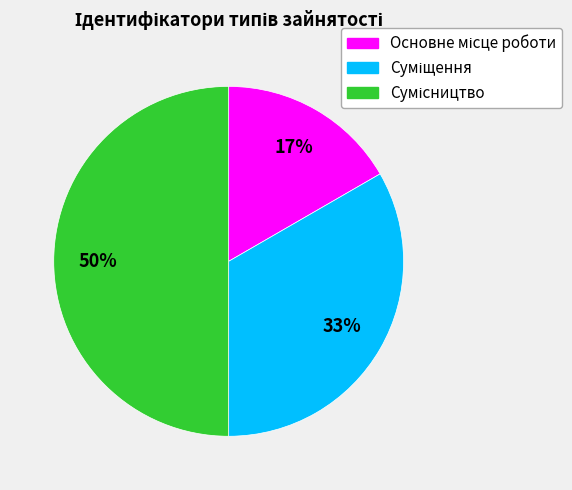

To the nearest percent, what is the difference between the largest and smallest slice percentages?

33%